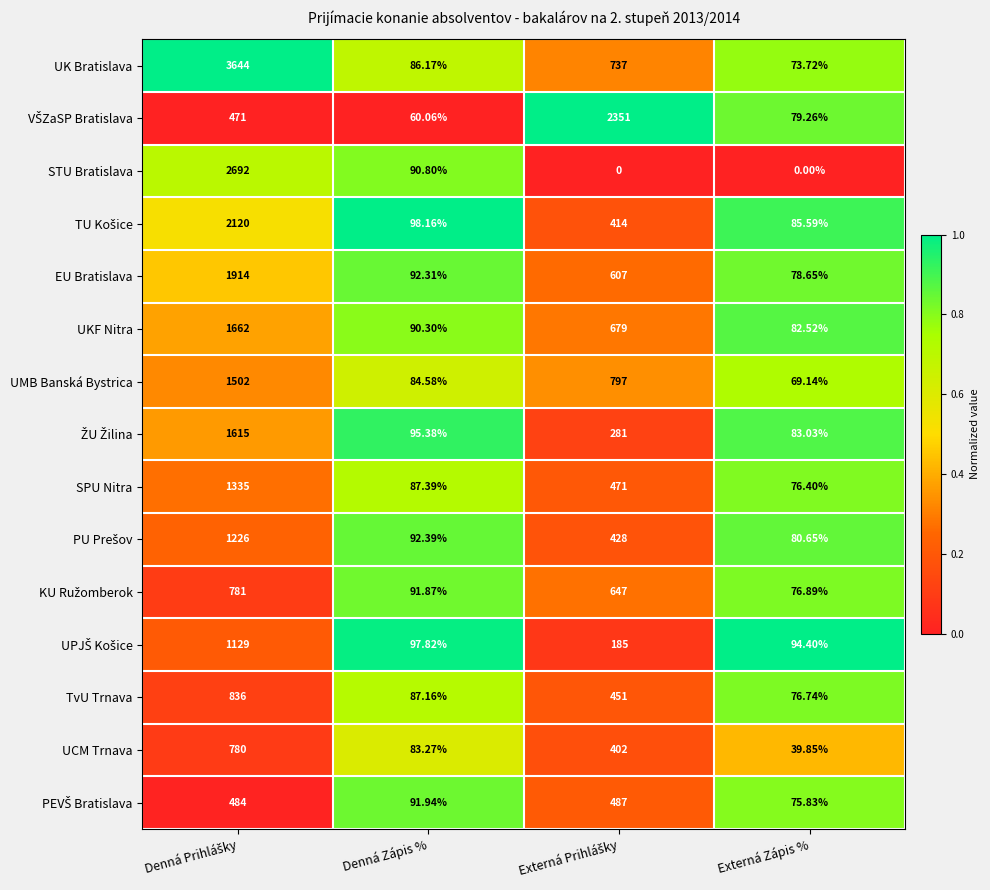

Which series has the widest spread of values?

UK Bratislava